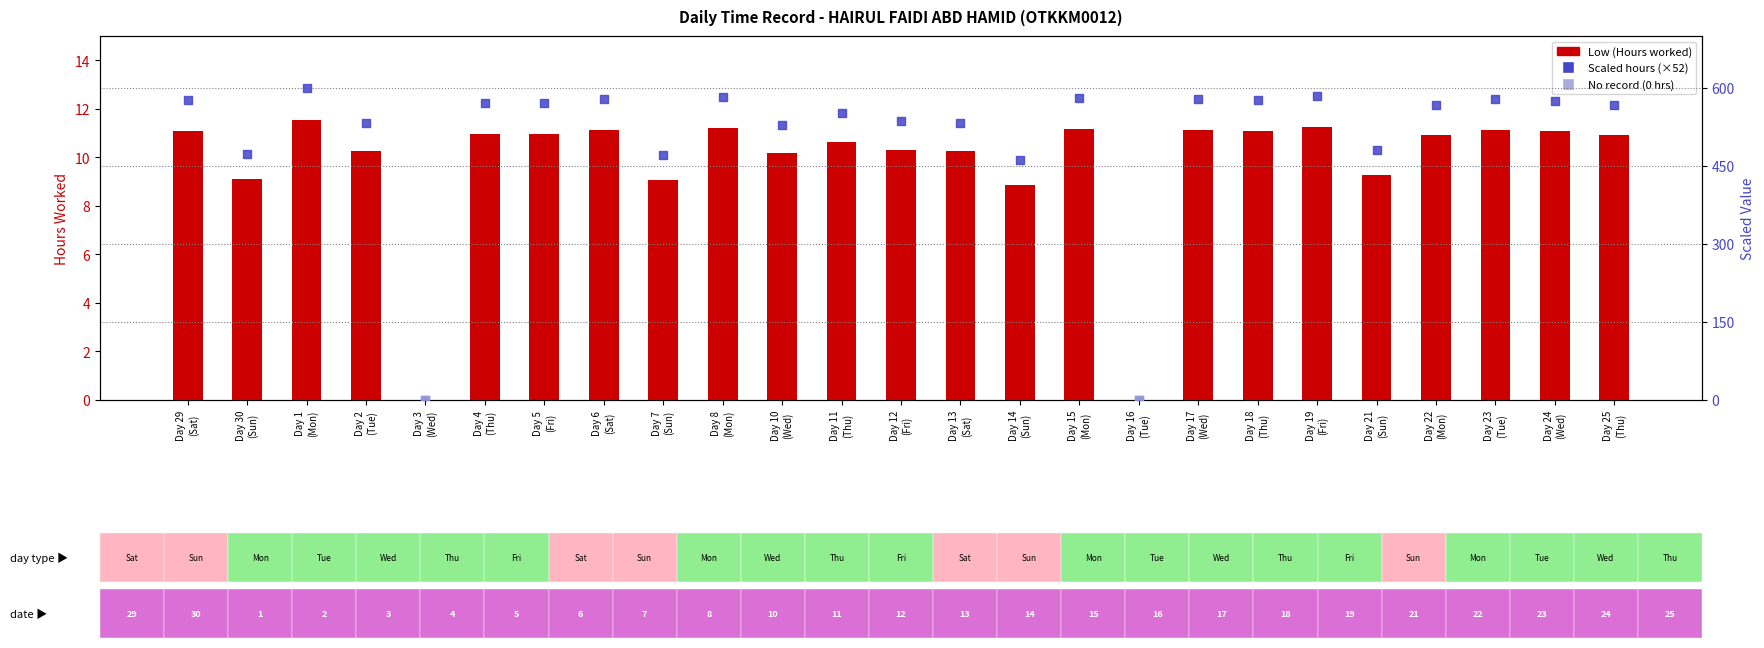

What is the change in value from Day 21 (Sun) to Day 24 (Wed)?

+1.8